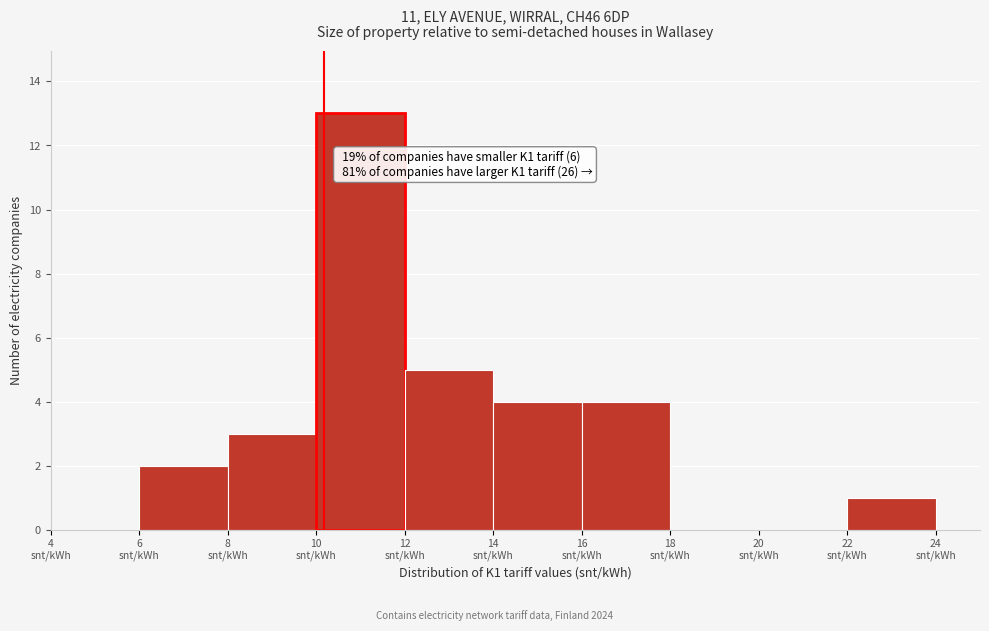

Over which range of the x-axis is the bar tallest?

10 to 12